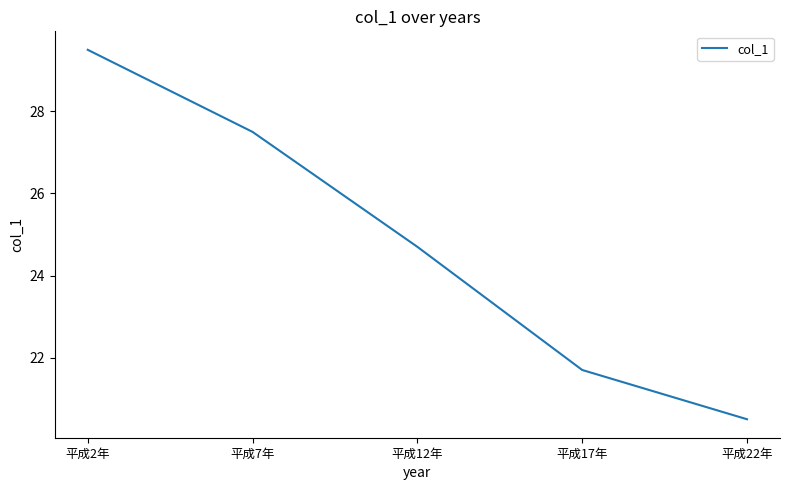

List the labels in order of value, smallest first.

平成22年, 平成17年, 平成12年, 平成7年, 平成2年